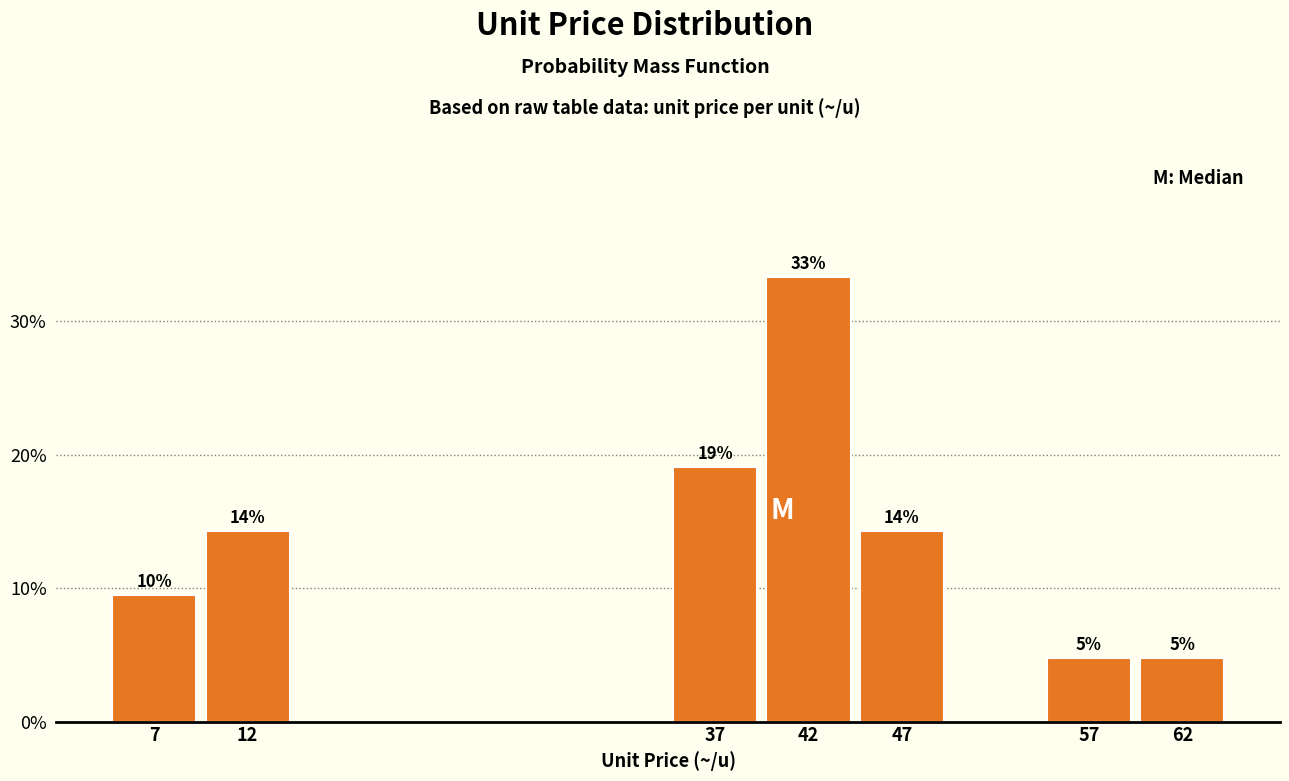

How many bars are there in total?

7